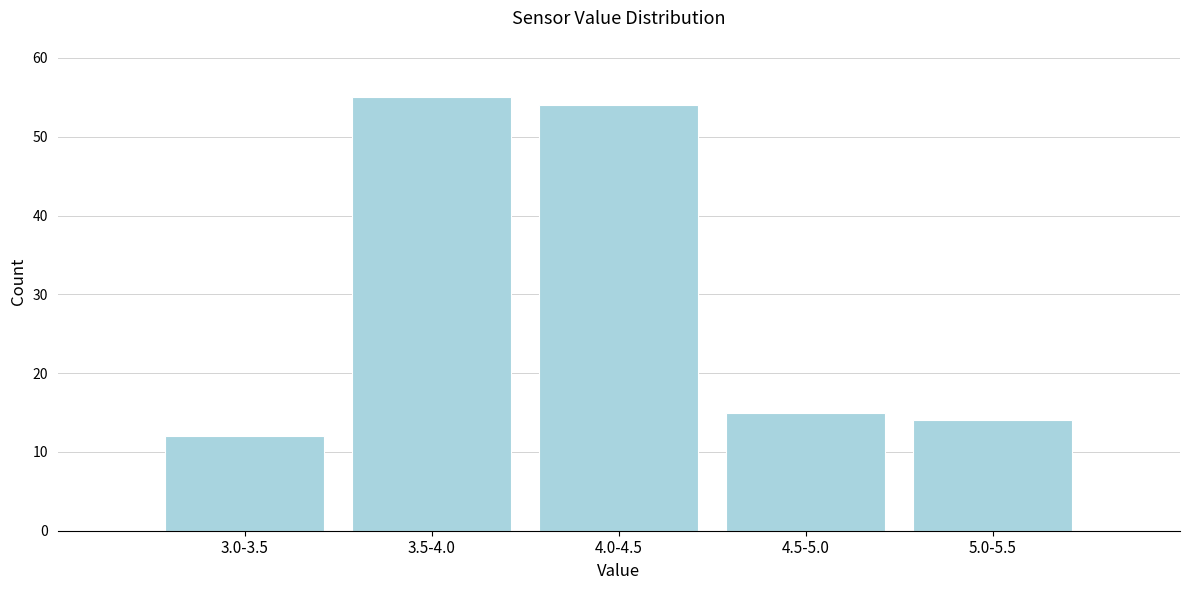

Reading left to right, transcribe all the data shown in this chart.

3.0-3.5=12	3.5-4.0=55	4.0-4.5=54	4.5-5.0=15	5.0-5.5=14